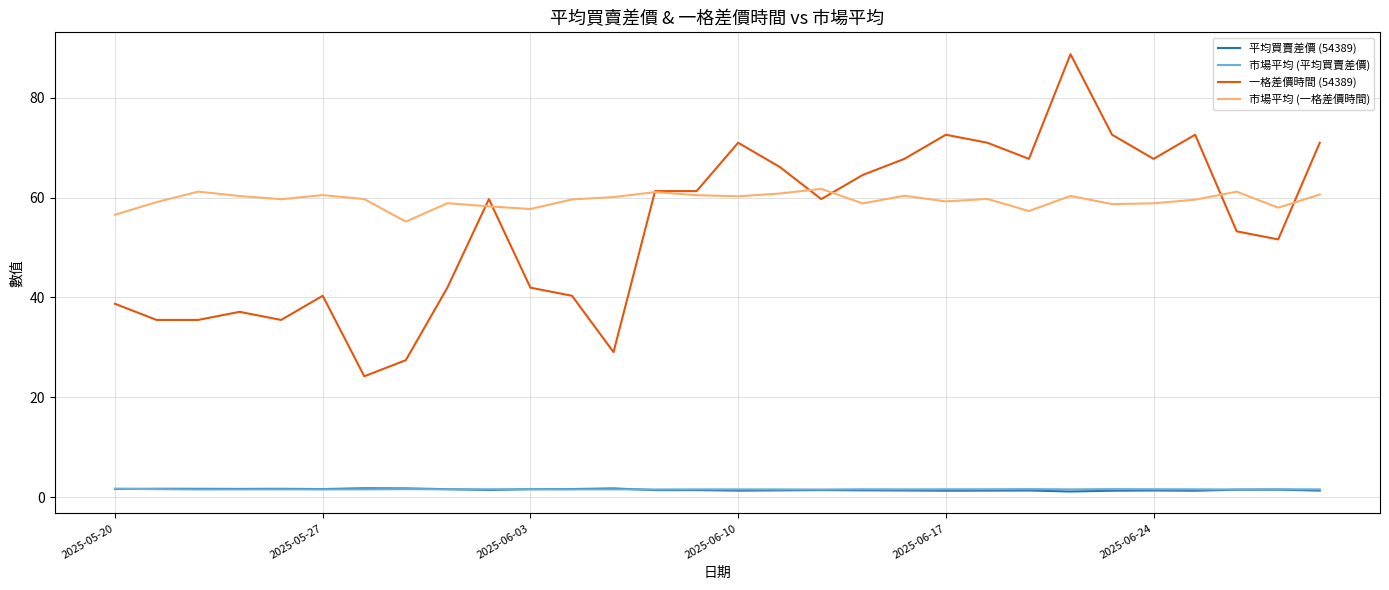

Which series has the largest total across all categories?

市場平均 (一格差價時間)